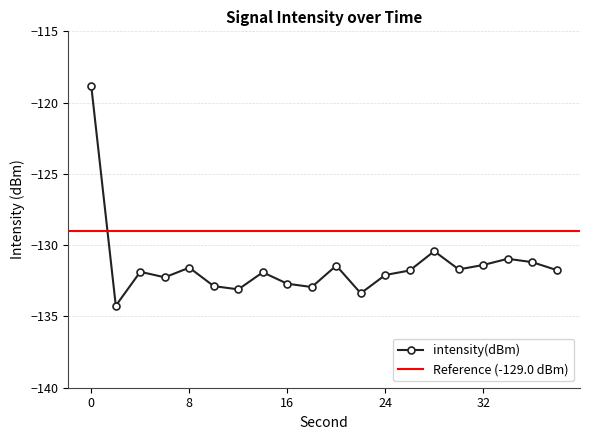

What is the average value?

-131.4